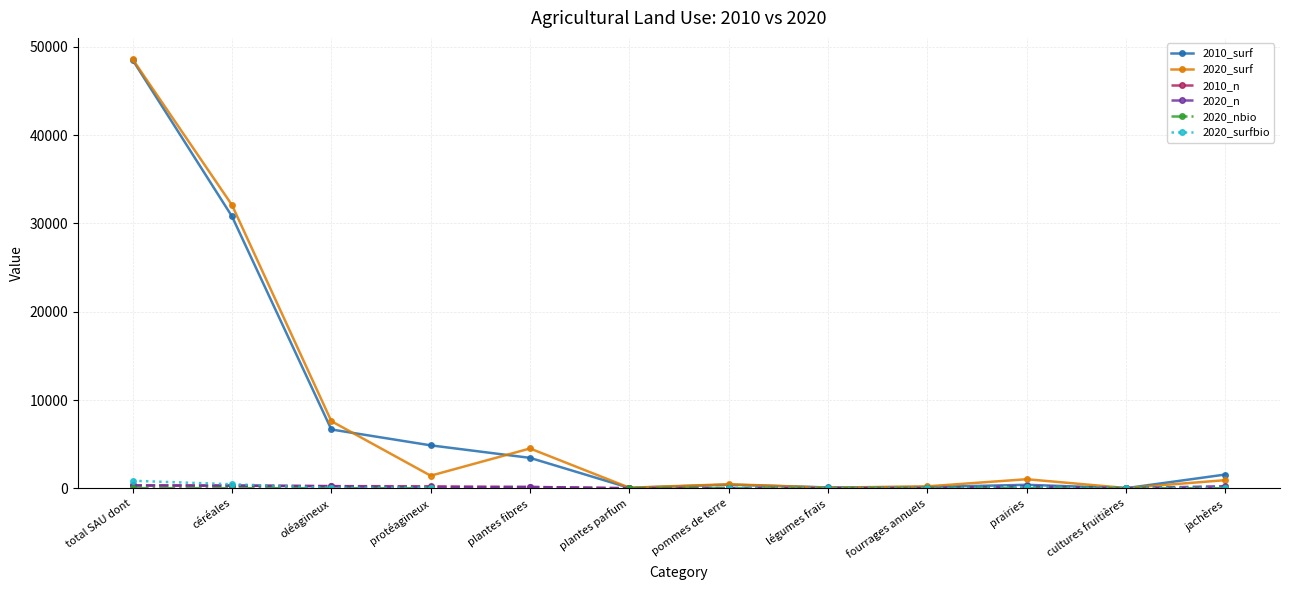

True or false: 2020_nbio and 2020_n intersect in this chart.

False